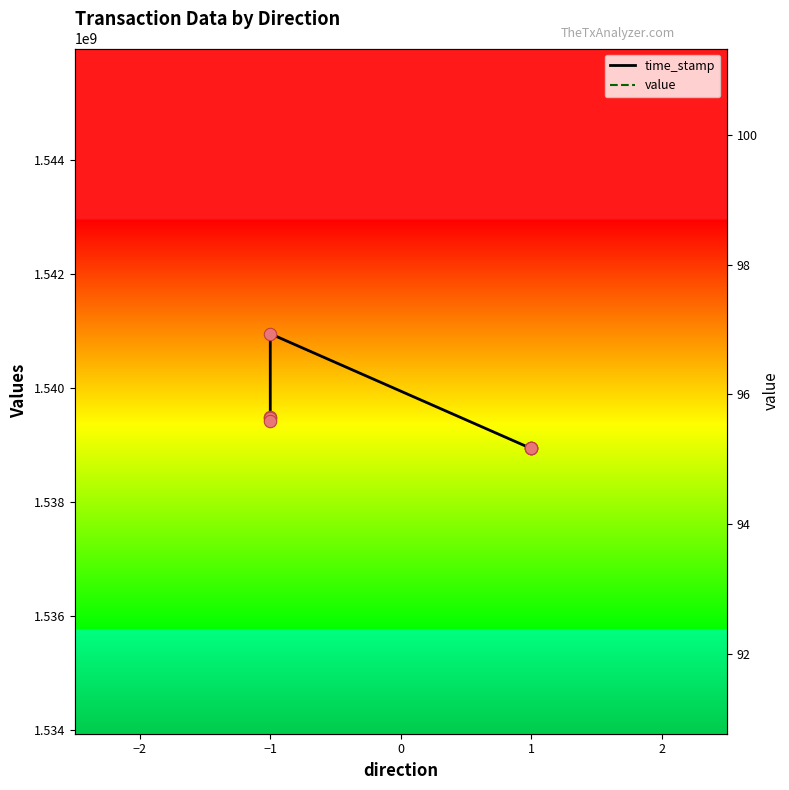

Which series has the largest Y range (max minus min)?

time_stamp